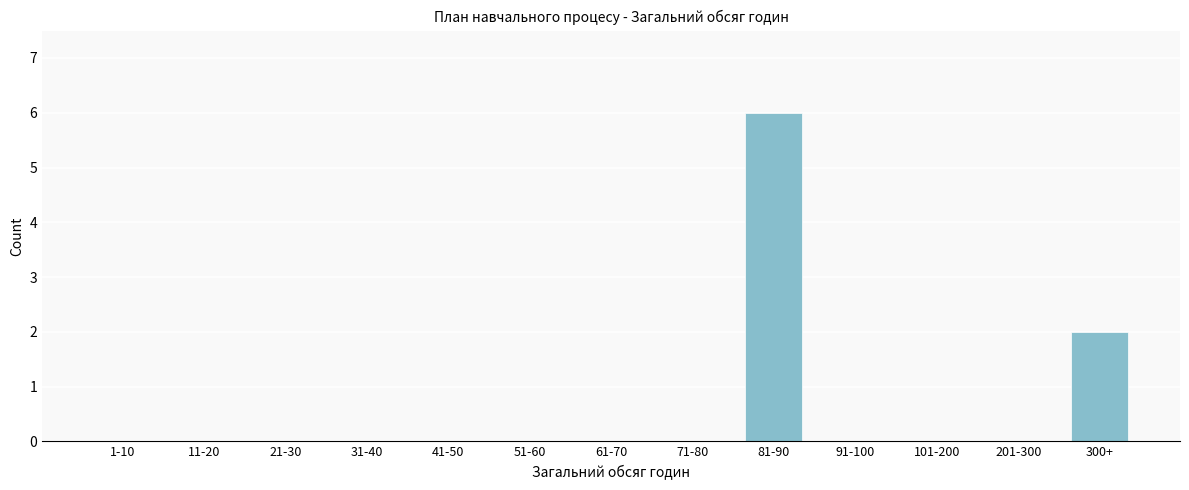

Reading left to right, extract all data points from this chart.

1-10=0	11-20=0	21-30=0	31-40=0	41-50=0	51-60=0	61-70=0	71-80=0	81-90=6	91-100=0	101-200=0	201-300=0	300+=2